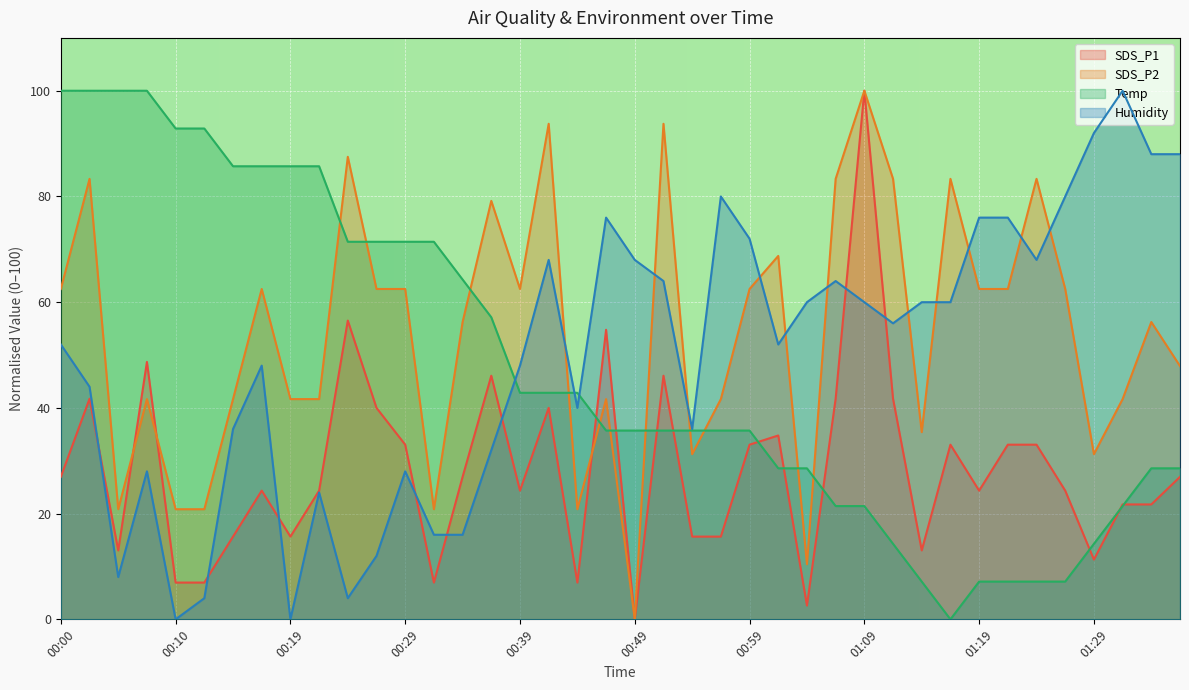

Between 00:24 and 00:54, which is larger?

00:24